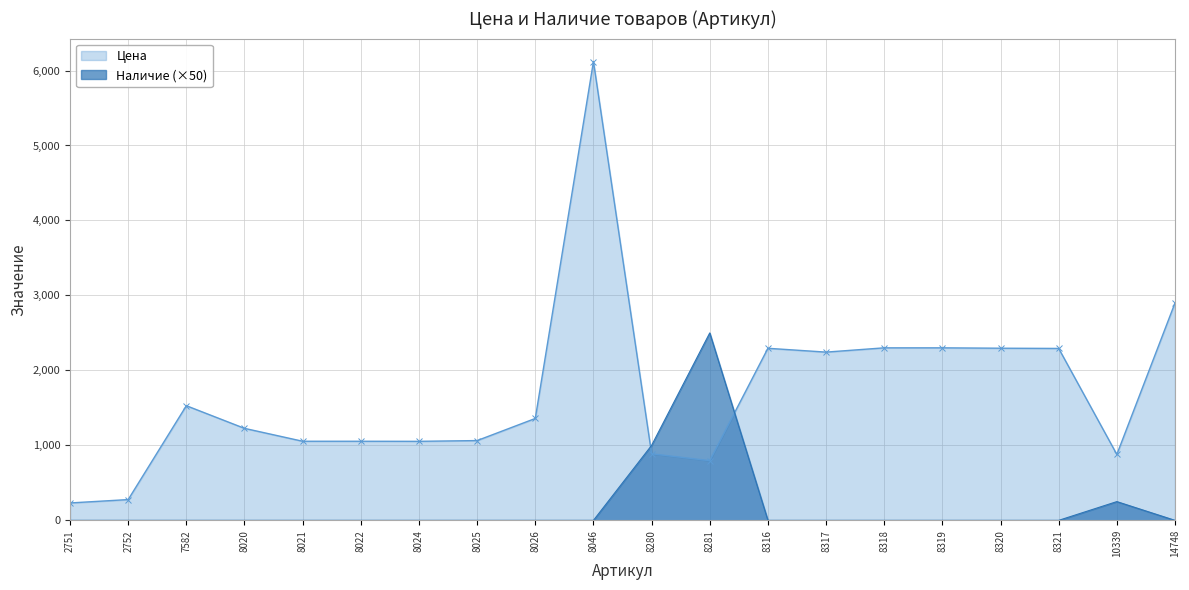

What is the value of the Цена point at the 18th from the left?

2293